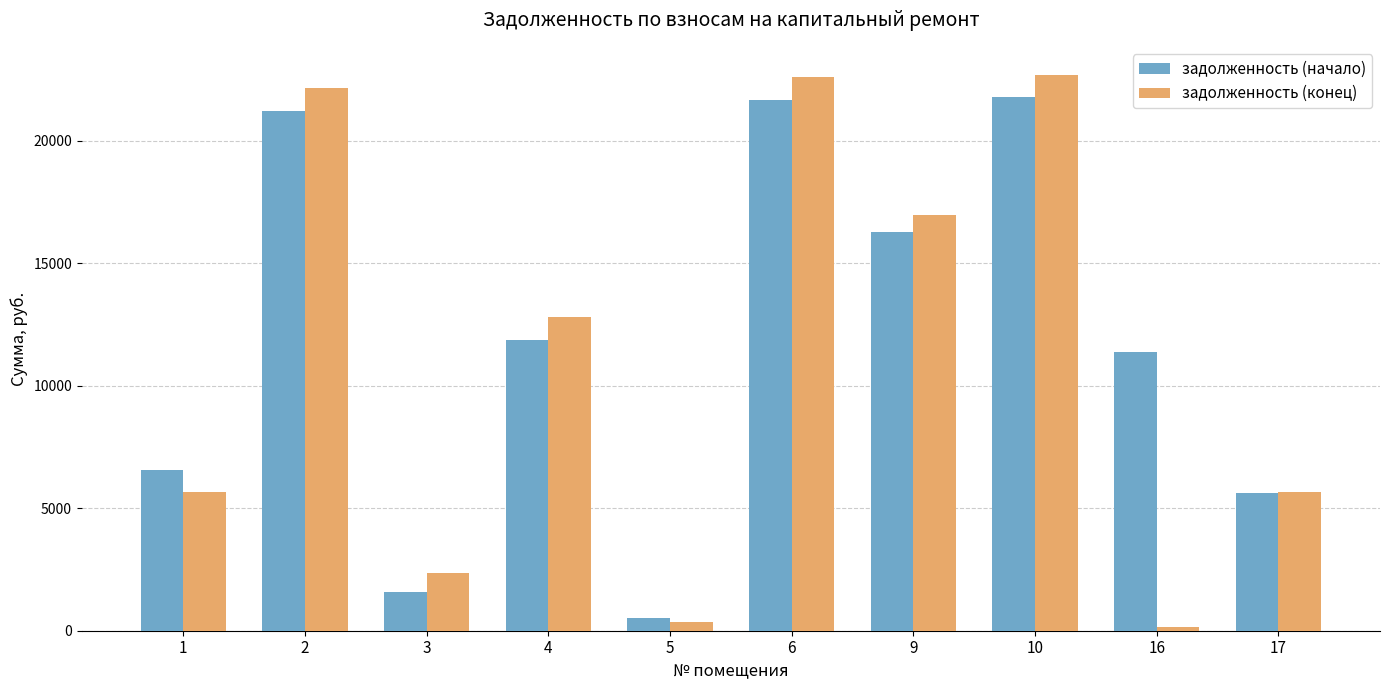

Which series has the largest range (max minus min)?

задолженность (конец)